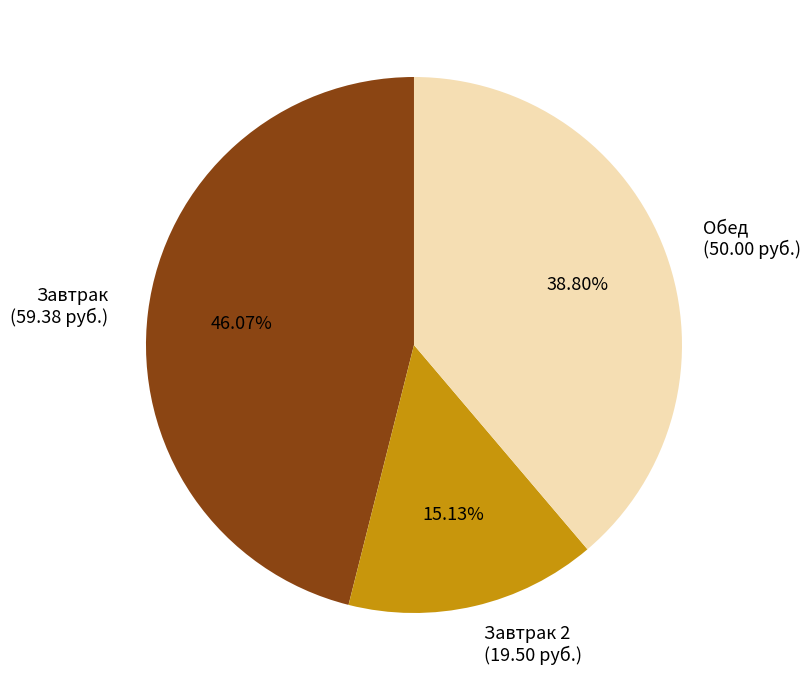

Which category has the biggest portion of the pie?

Завтрак